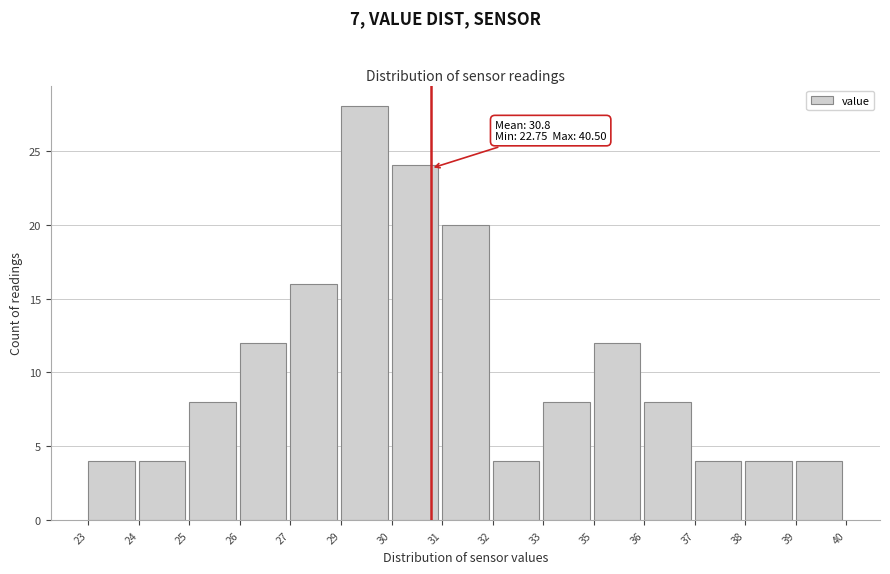

Reading right to left, extract all data points from this chart.

39=4	38=4	37=4	36=8	35=12	33=8	32=4	31=20	30=24	29=28	27=16	26=12	25=8	24=4	23=4